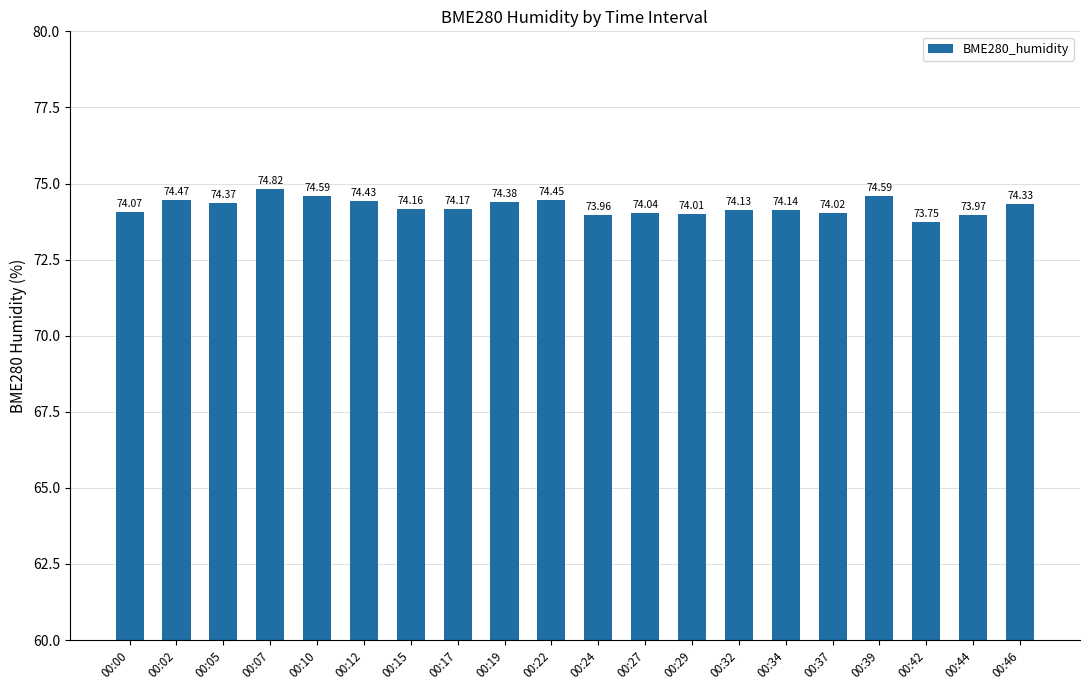

Which label corresponds to the smallest value in the chart?

00:42